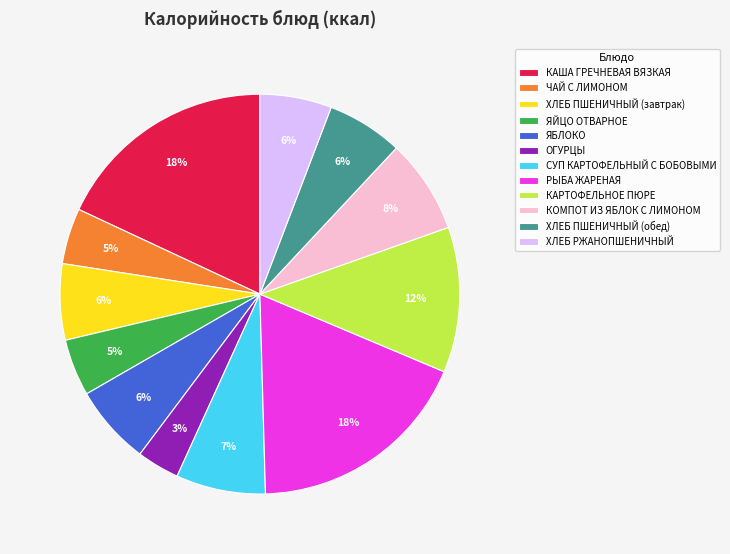

Between КОМПОТ ИЗ ЯБЛОК С ЛИМОНОМ and ОГУРЦЫ, which is larger?

КОМПОТ ИЗ ЯБЛОК С ЛИМОНОМ